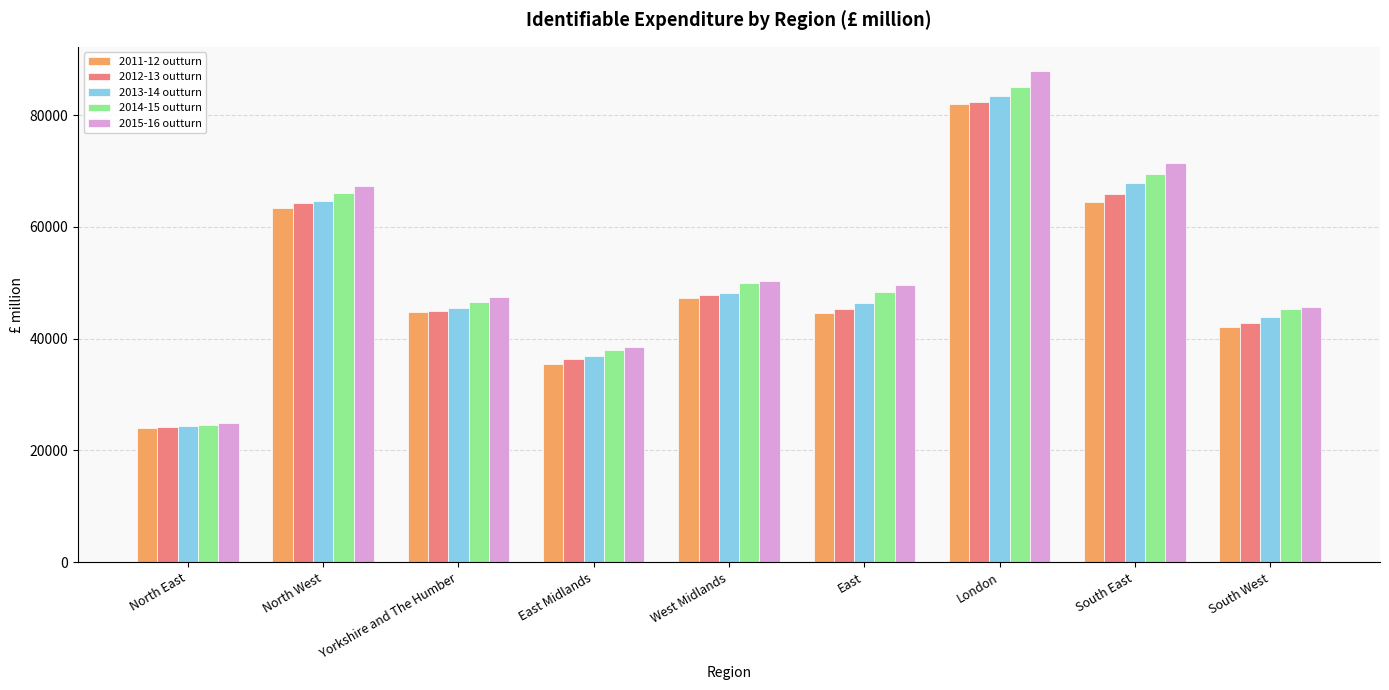

How many categories are shown in the chart?

9